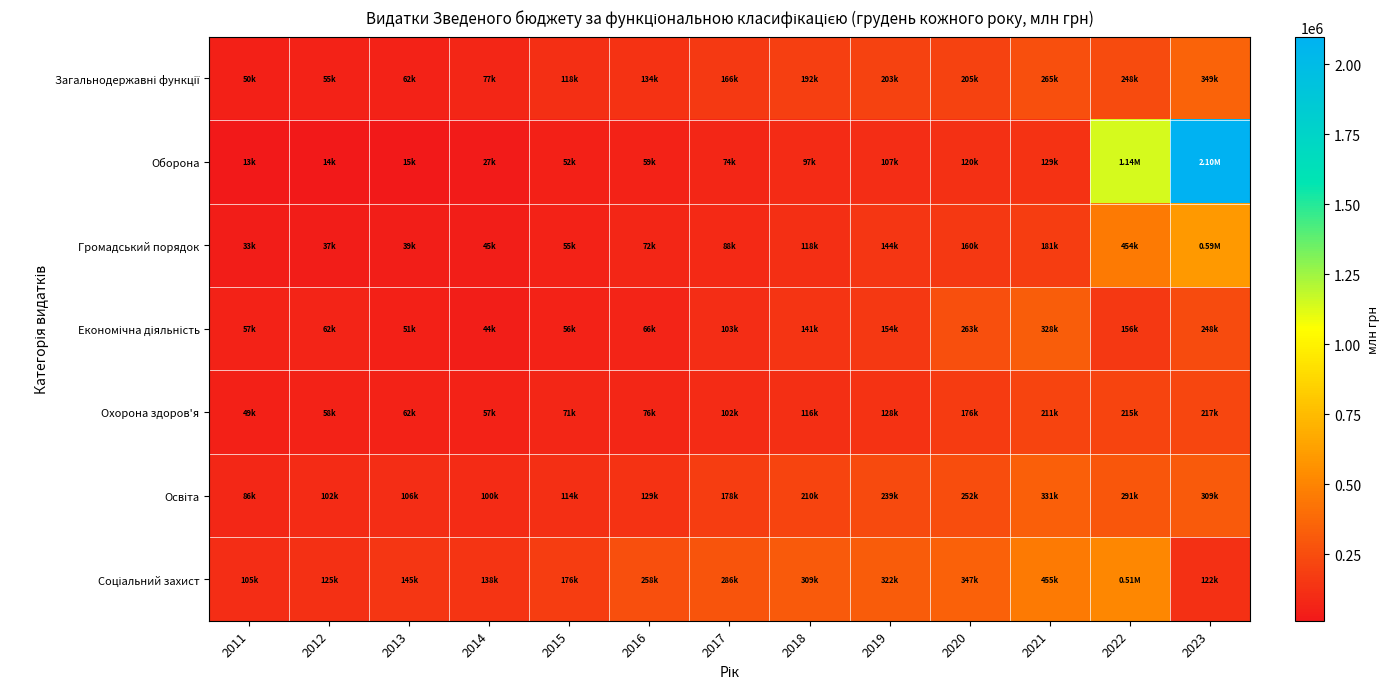

What is the smallest value displayed?

13242.1